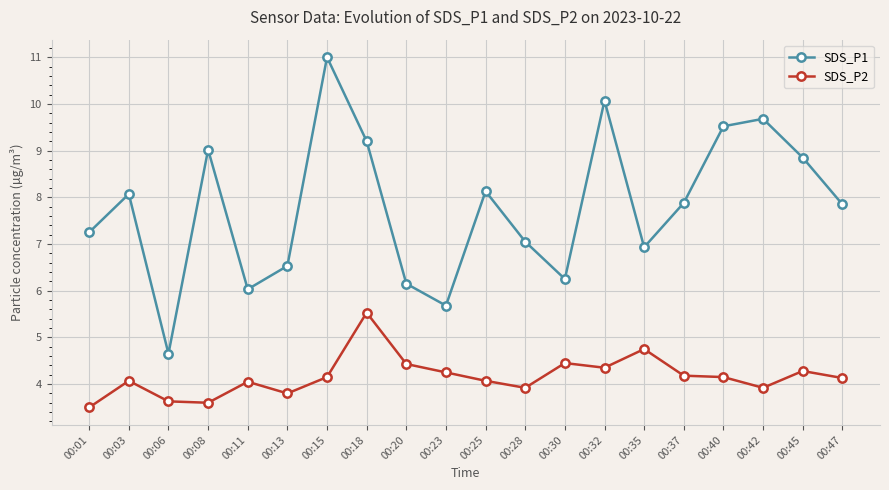

Does the chart have visible grid lines?

Yes